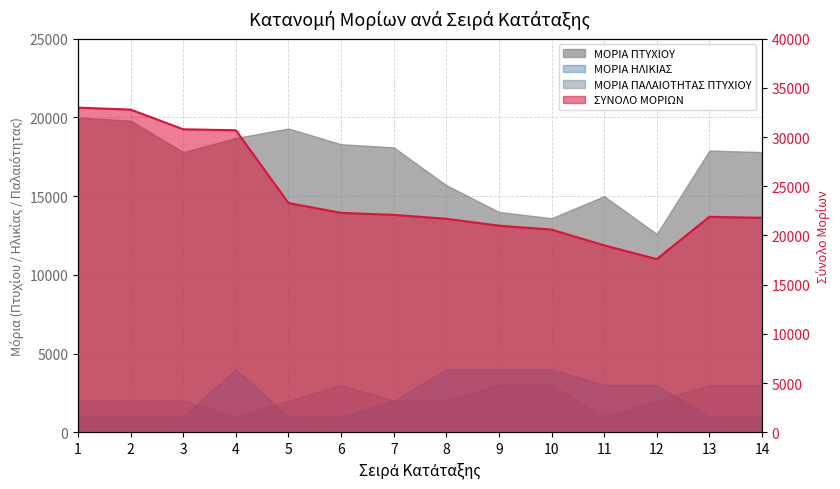

How many lines are shown in the chart?

1